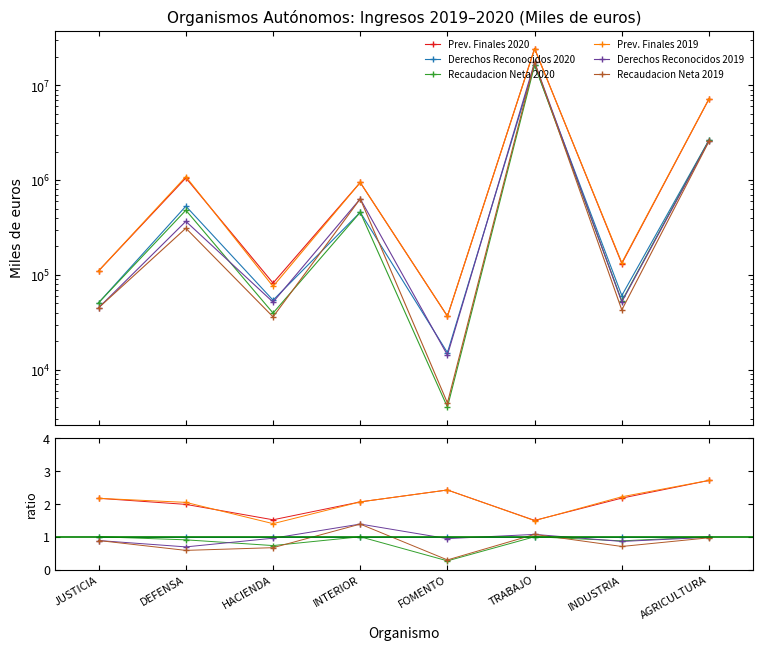

True or false: Prev. Finales 2020 and Derechos Reconocidos 2019 cross at least once.

False